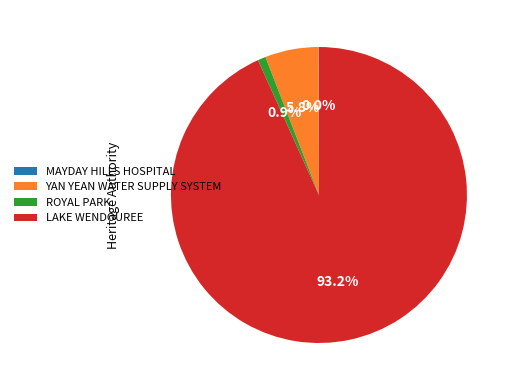

What is the ratio of the value at LAKE WENDOUREE to the value at ROYAL PARK?

106.9